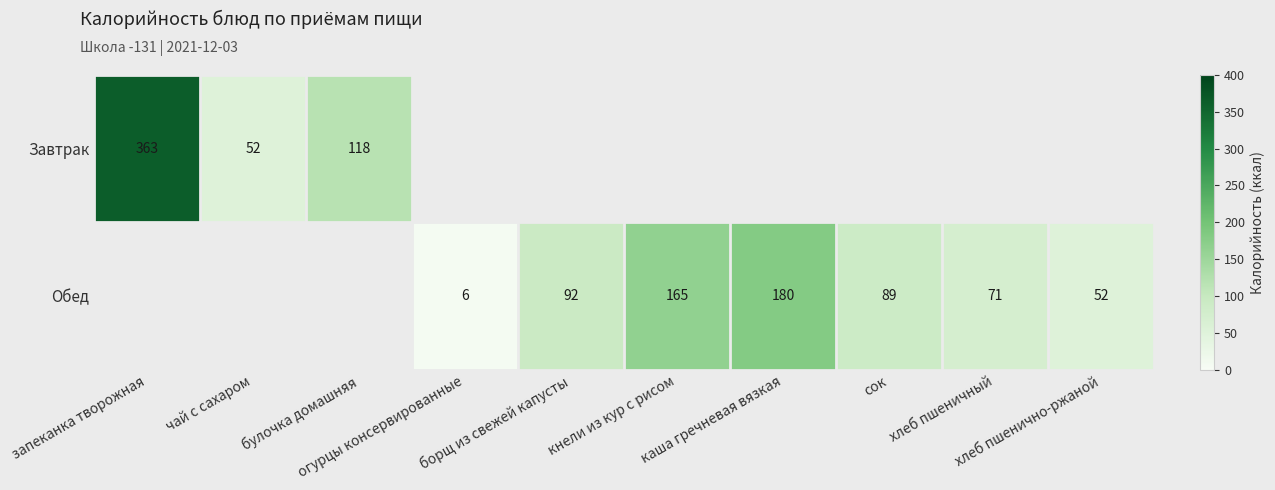

Count the Обед values in the range 89 to 92.

2